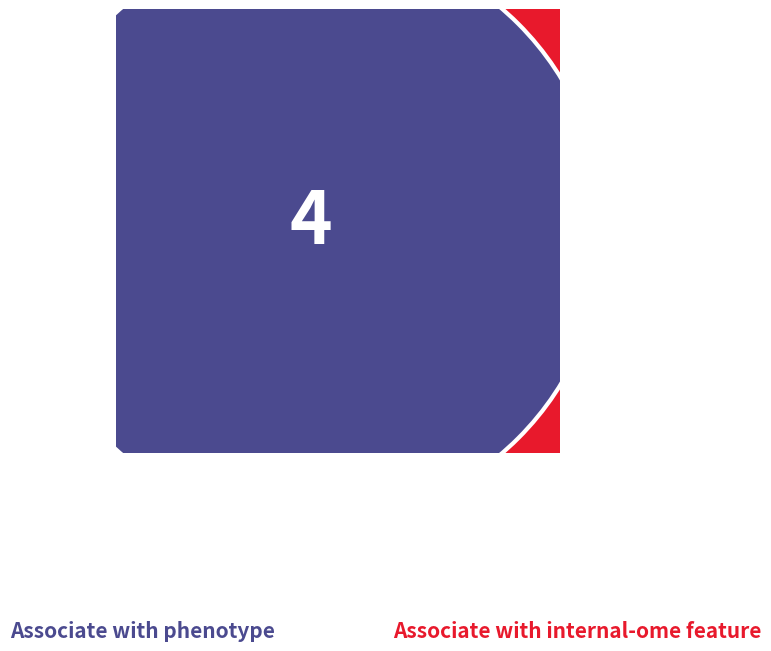

Does Missing in Action account for over 50% of the chart?

No